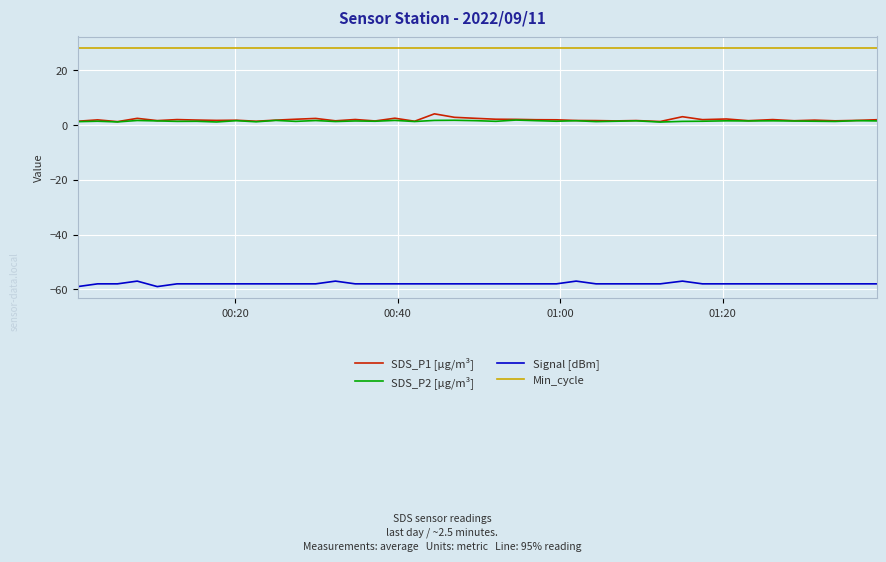

Does the chart have visible grid lines?

Yes